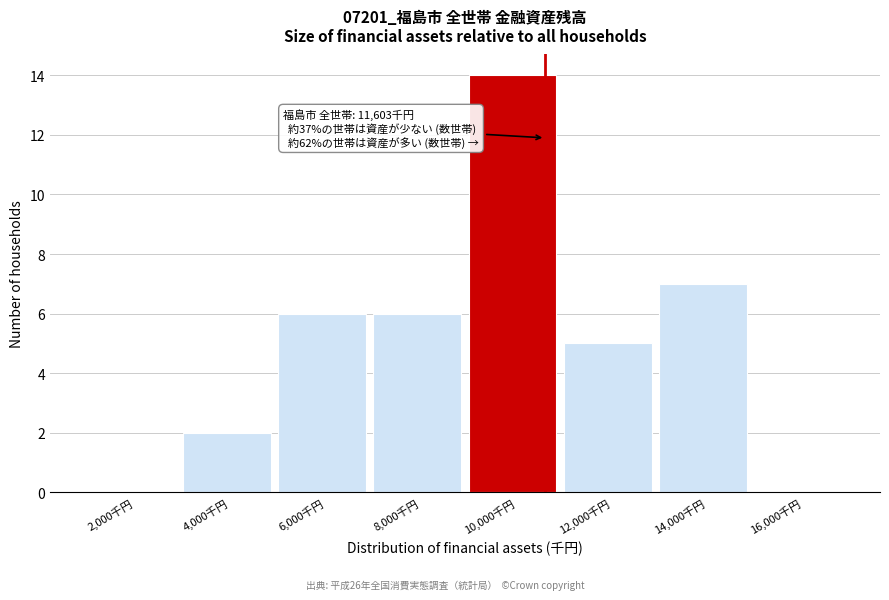

Reading right to left, what are all the values shown in this chart?

16,000千円=0	14,000千円=7	12,000千円=5	10,000千円=14	8,000千円=6	6,000千円=6	4,000千円=2	2,000千円=0